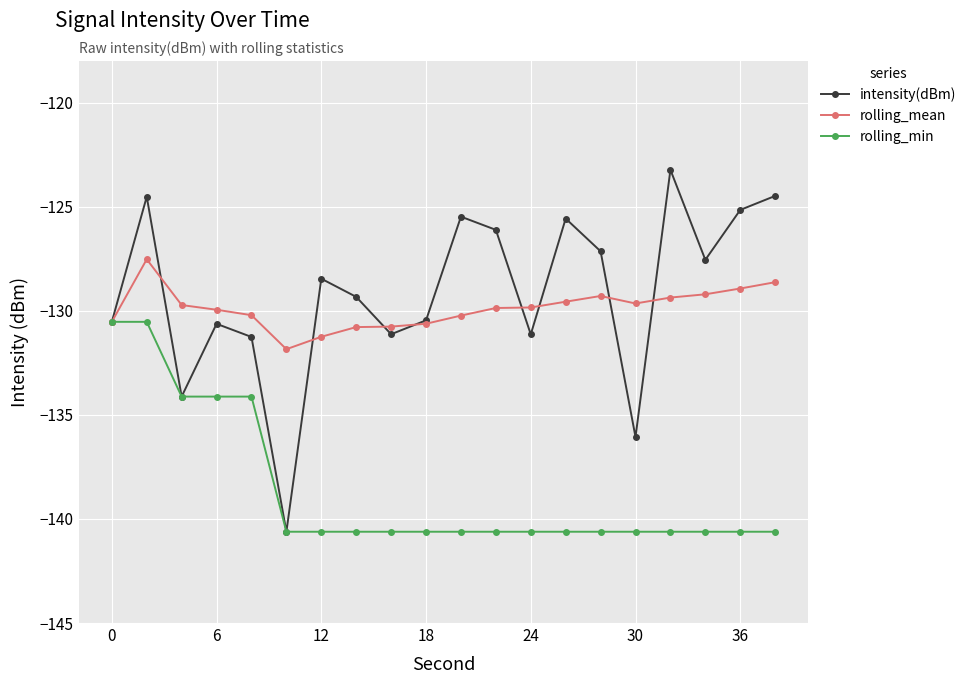

Which series has the largest range (max minus min)?

intensity(dBm)